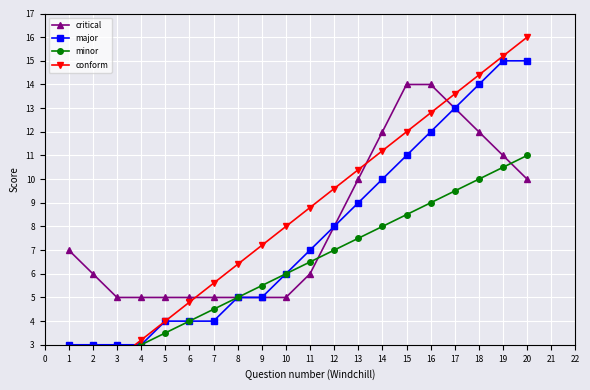

How many lines are shown in the chart?

4